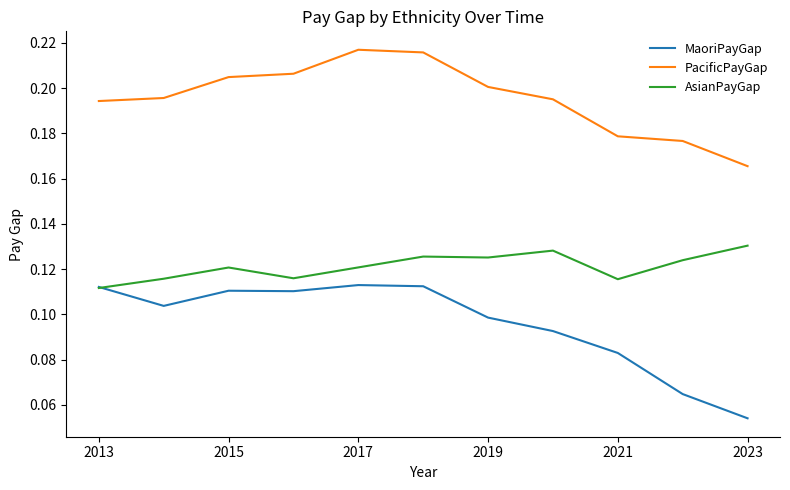

How many lines are shown in the chart?

3